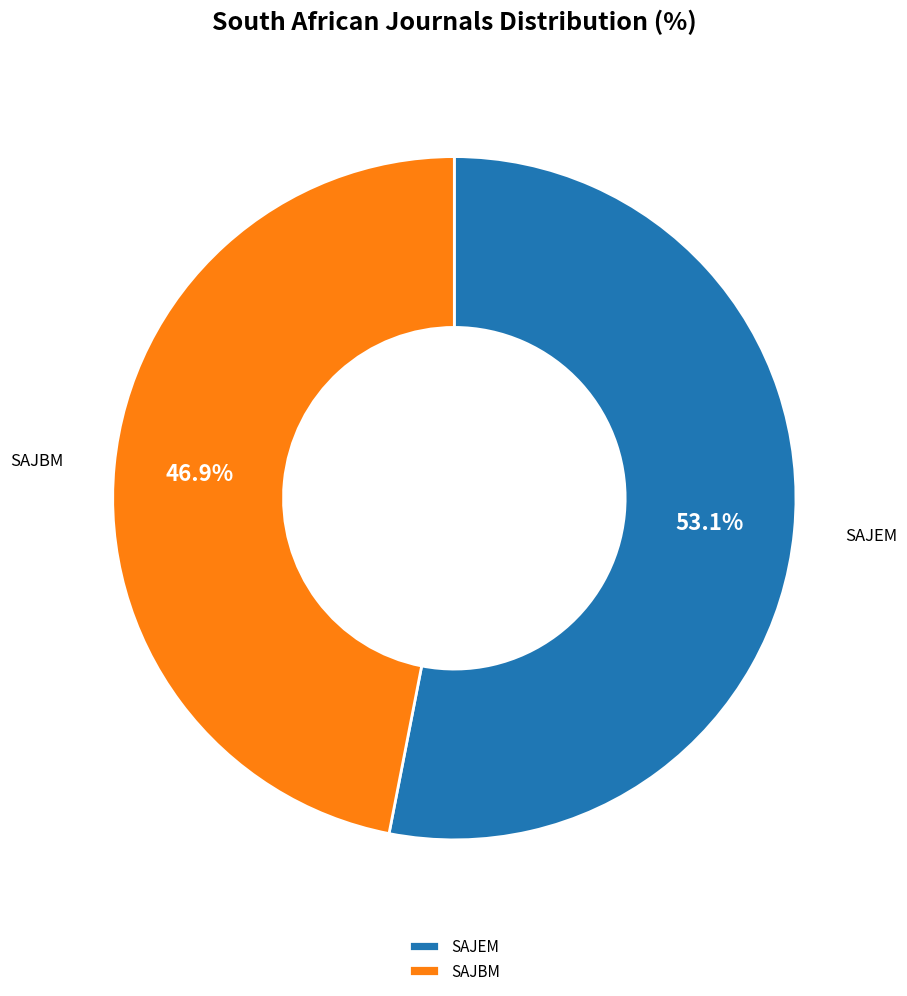

Combined, do SAJEM and SAJBM account for over 50%?

Yes